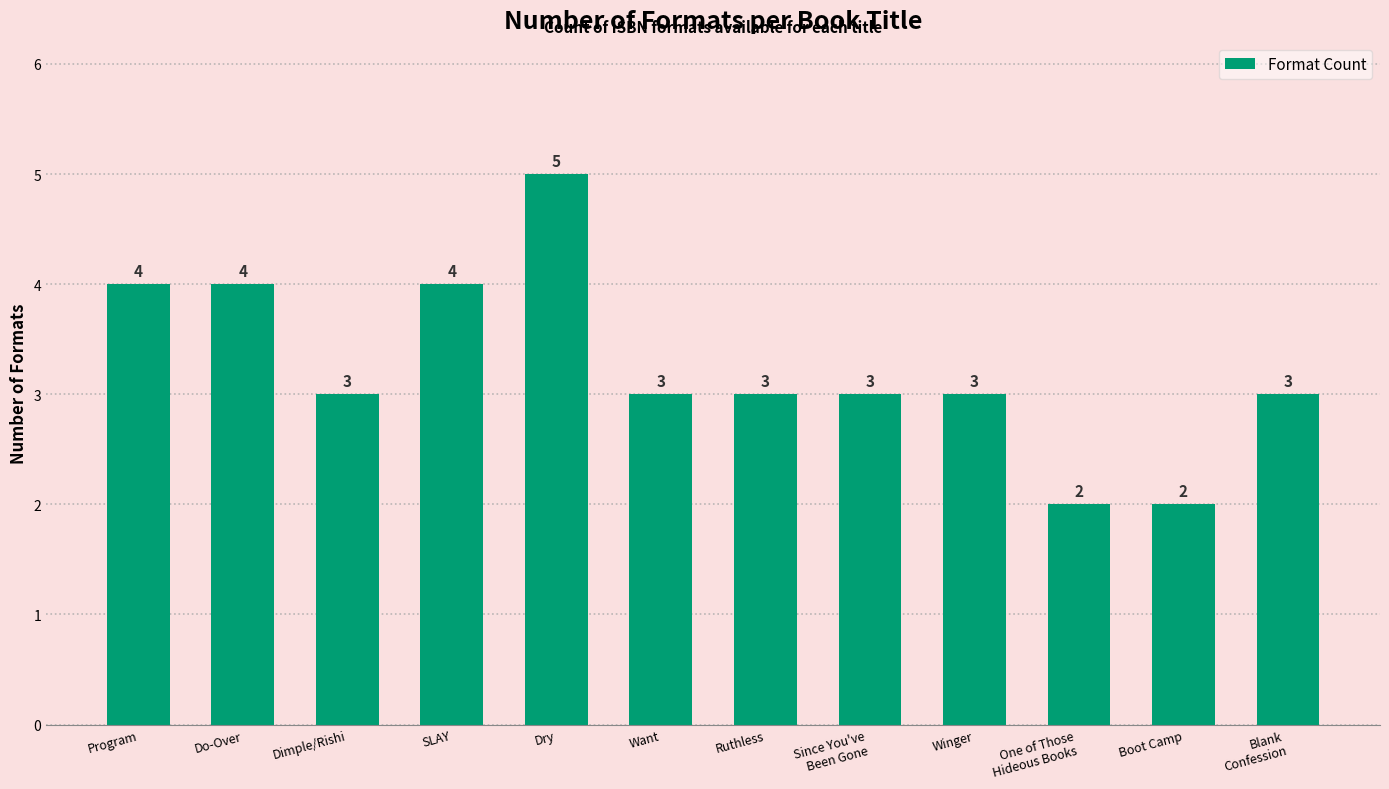

What is the difference between the second highest and second lowest values?

2